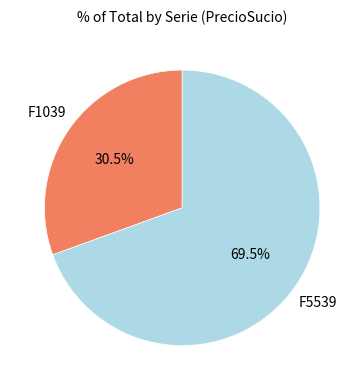

To the nearest percent, what is the combined percentage of F5539 and F1039?

100%